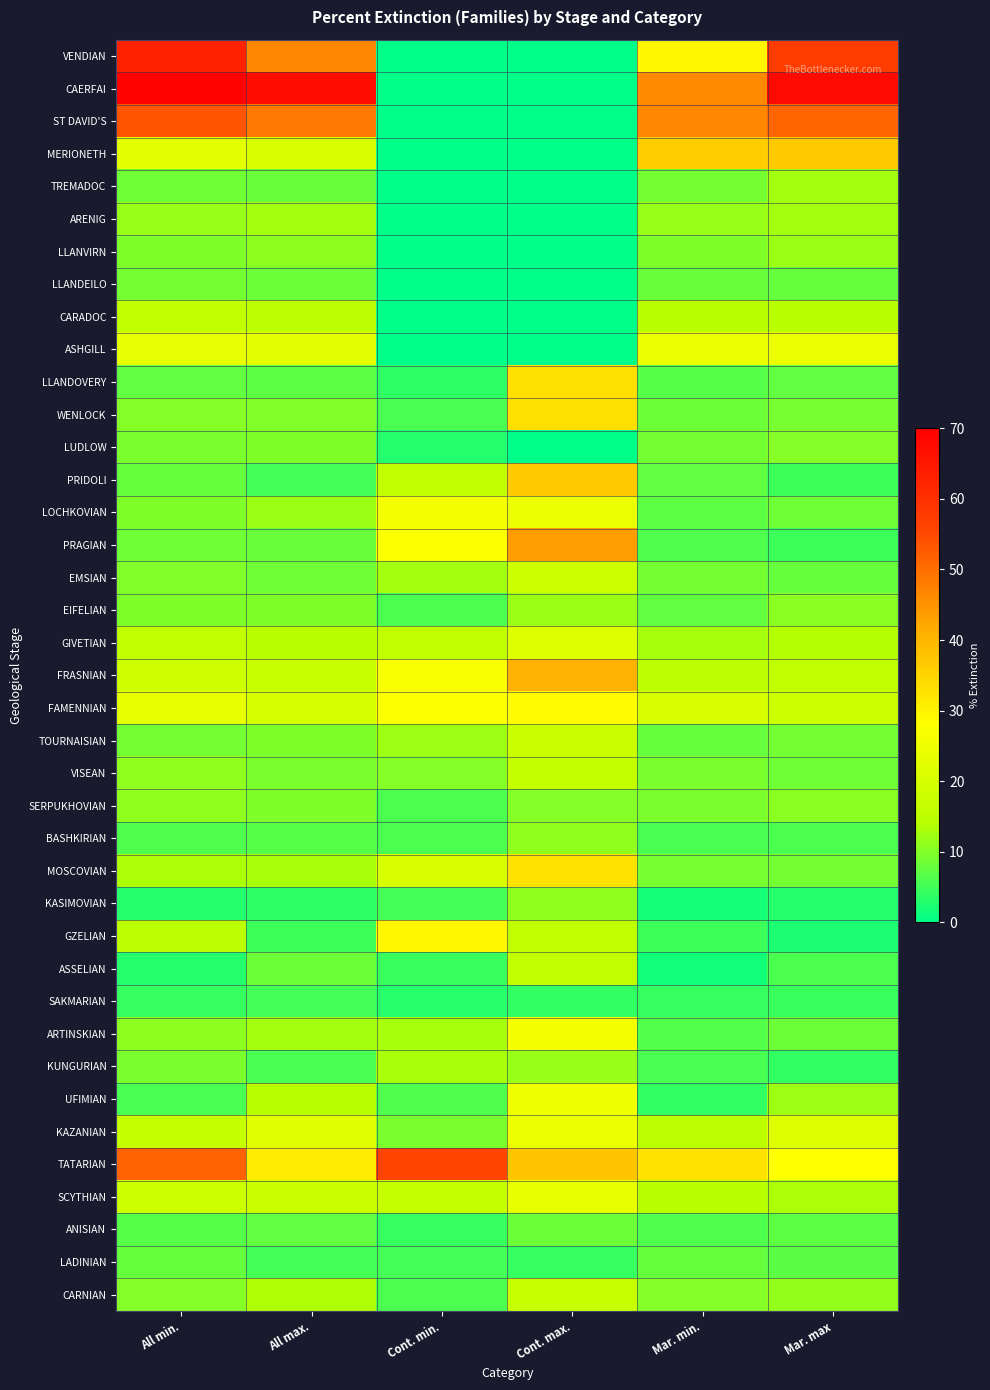

What is the spread (max minus min) of values at All min.?

66.6